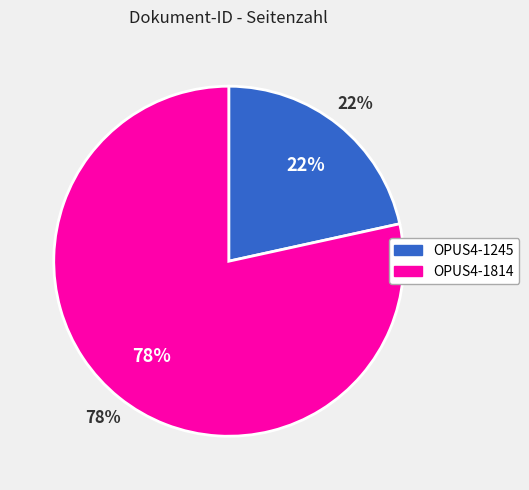

True or false: OPUS4-1814 accounts for 78% of the total.

True